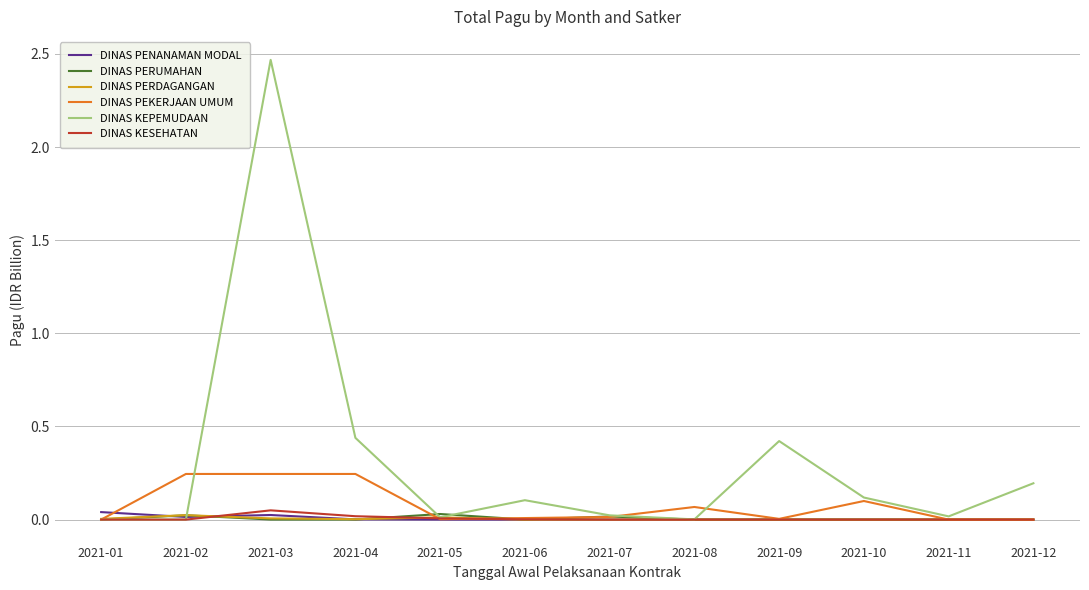

Is the value of DINAS KESEHATAN at 2021-06 greater than the value of DINAS KEPEMUDAAN at 2021-03?

No